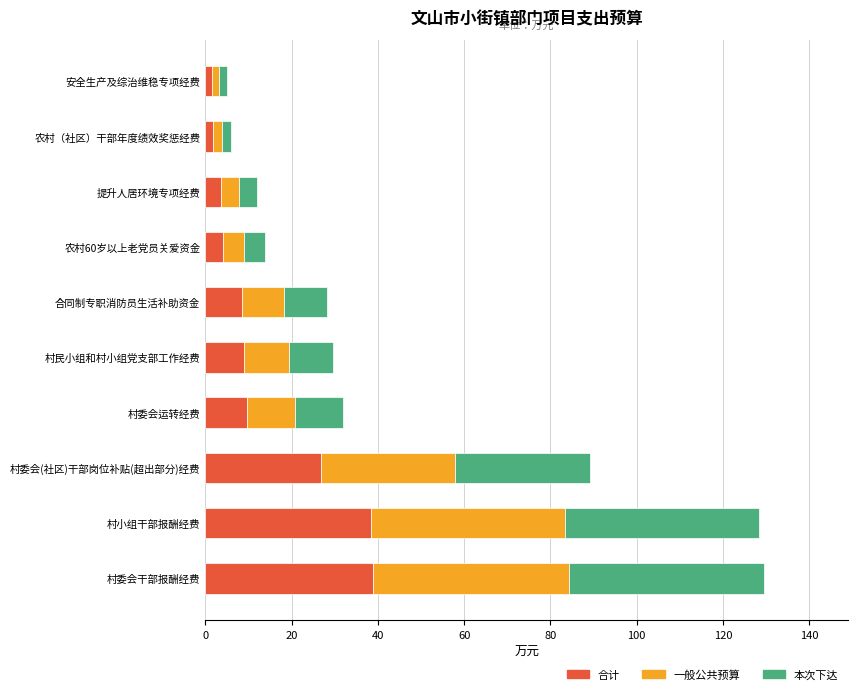

The 合计 series shows 16.4 at 村委会干部报酬经费. True or false?

False